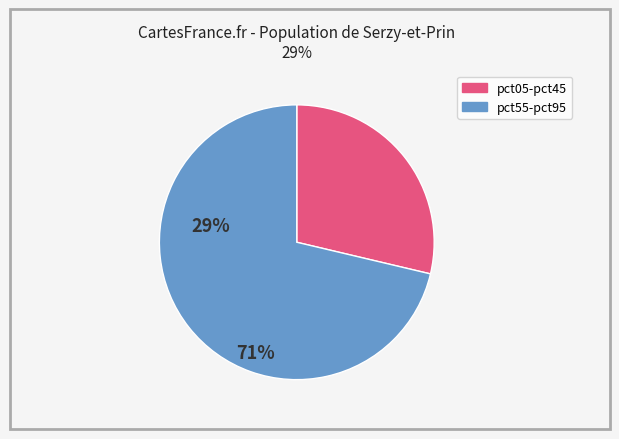

Is there any slice that represents more than half of the pie?

Yes